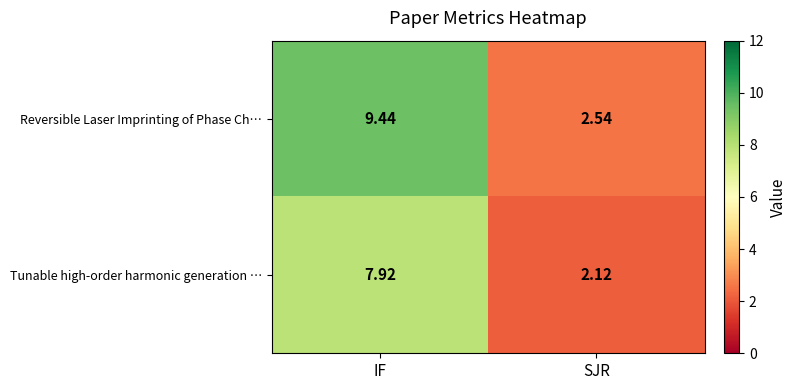

Between IF and SJR, which series saw the biggest shift?

Reversible Laser Imprinting of Phase Ch…